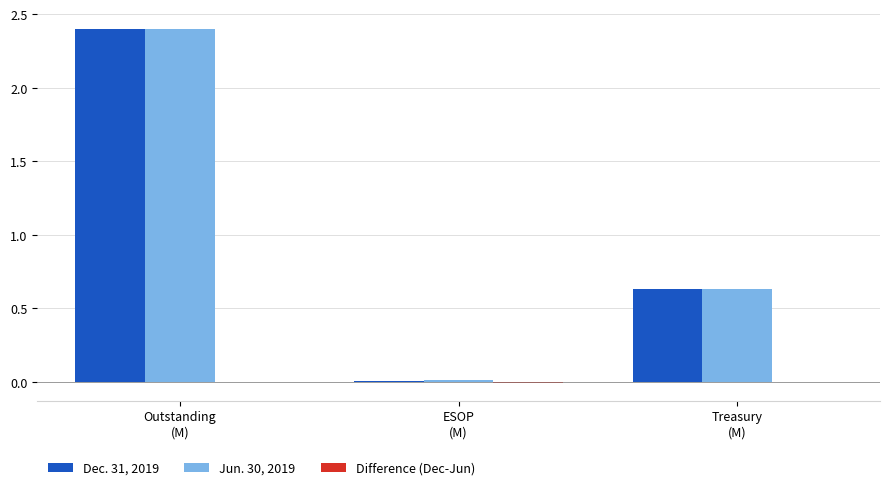

What is the greatest value displayed?

2.4